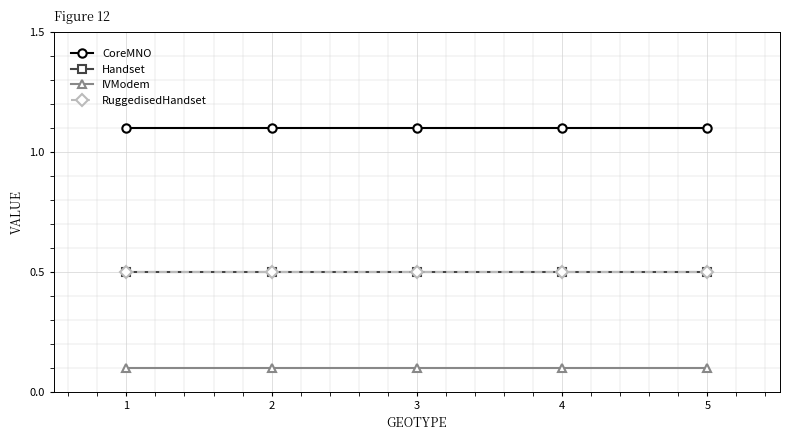

Reading left to right, what are all the values shown in this chart?

CoreMNO: 1=1.1	2=1.1	3=1.1	4=1.1	5=1.1
Handset: 1=0.5	2=0.5	3=0.5	4=0.5	5=0.5
IVModem: 1=0.1	2=0.1	3=0.1	4=0.1	5=0.1
RuggedisedHandset: 1=0.5	2=0.5	3=0.5	4=0.5	5=0.5